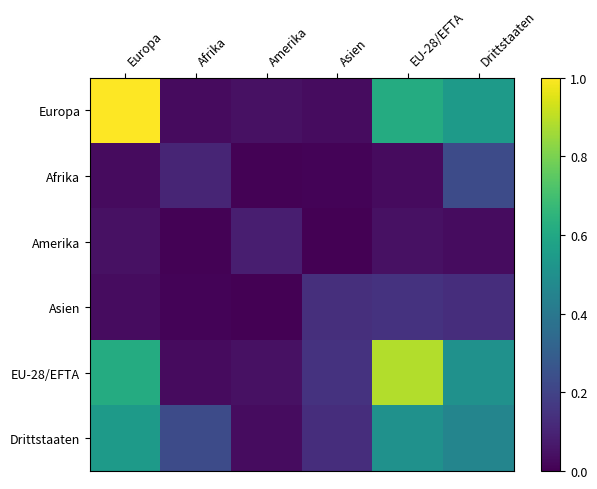

At Asien, list the series in order from smallest to largest.

Amerika, Afrika, Europa, Drittstaaten, Asien, EU-28/EFTA